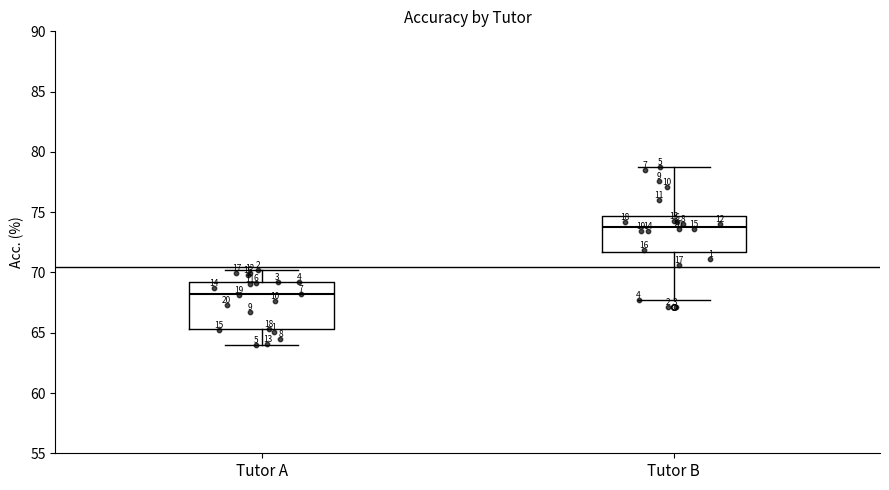

Which box is the tallest, from its lower edge to its upper edge?

Tutor A